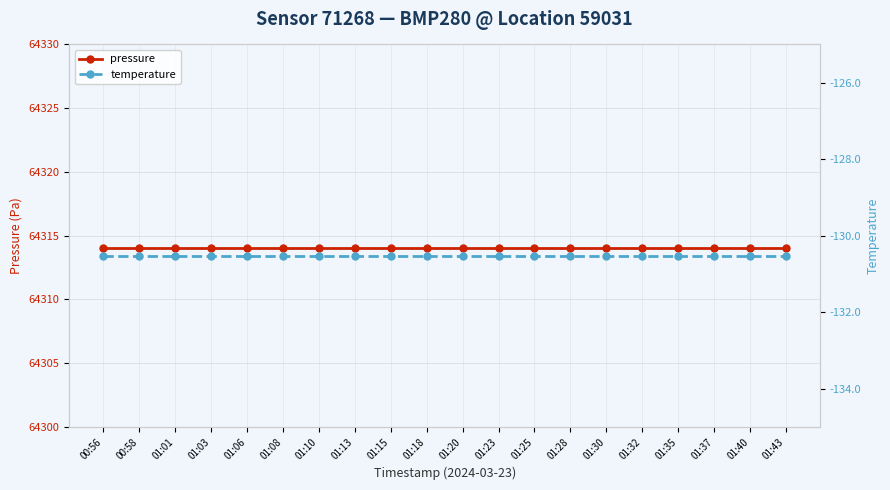

Which series changed the most between 00:56 and 01:28?

pressure